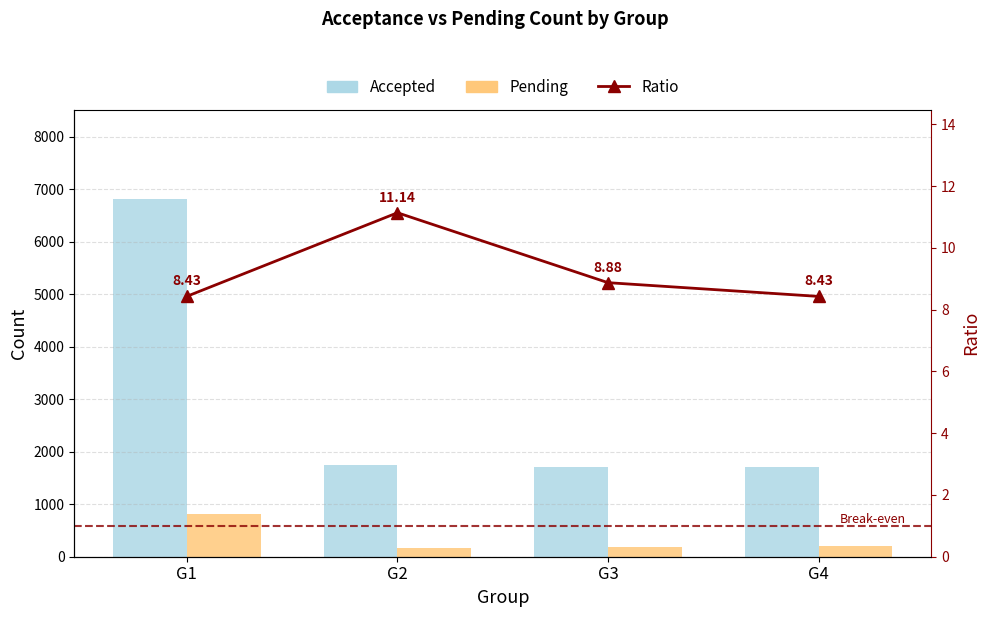

The value of Pending at G2 is 230.9. True or false?

False